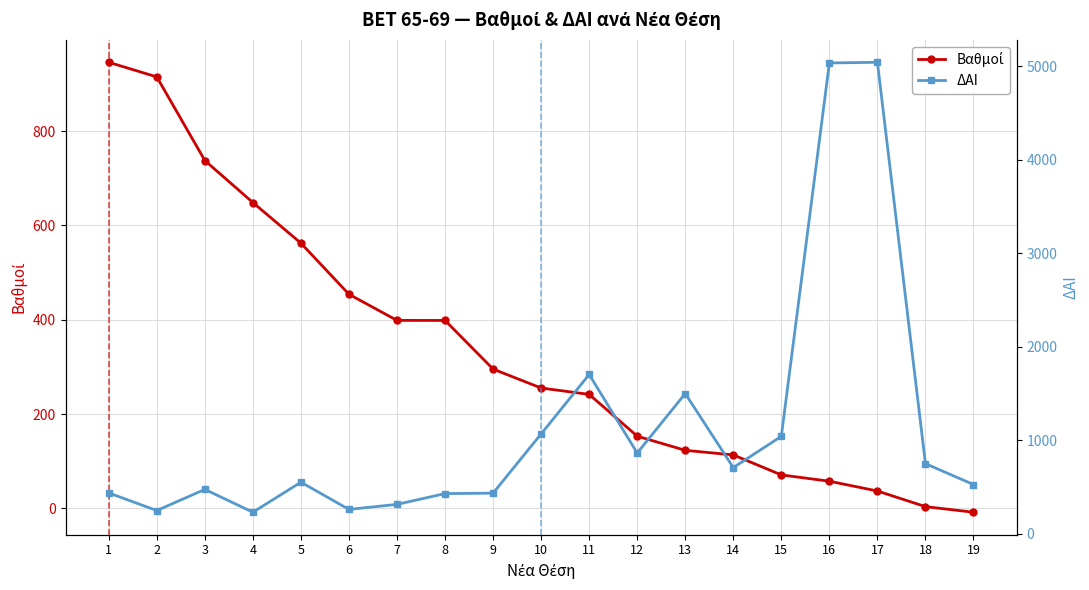

Between 12 and 14, which is larger?

12